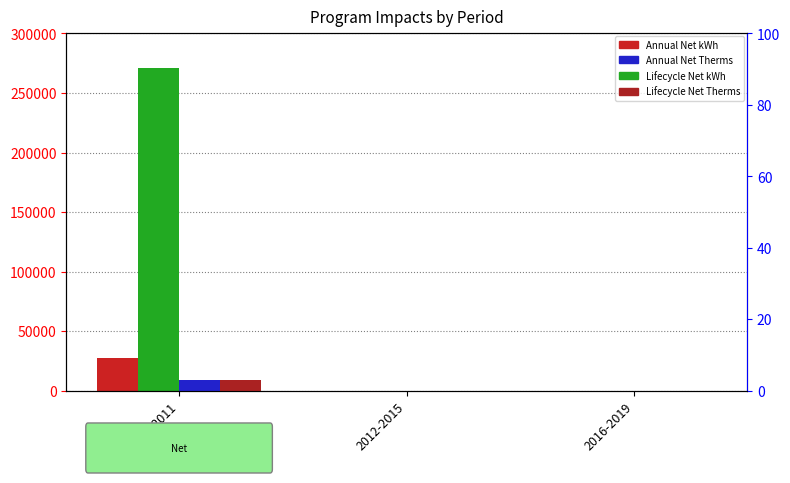

At how many categories does at least one series exceed 157454?

1